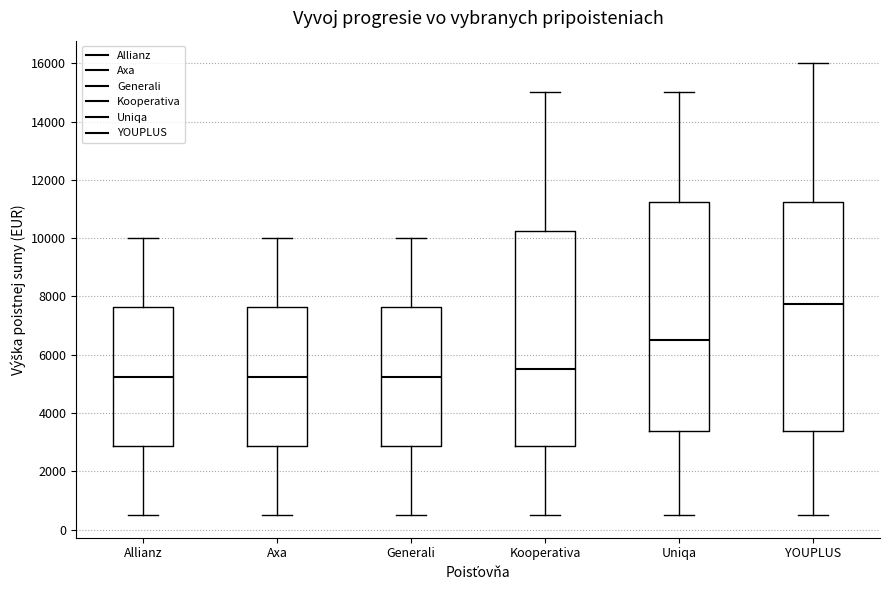

Reading left to right, transcribe this box plot: for each box, give where its median line is, the range the box spans, and where its two whiskers end, as read against the y-axis. The values are not printed on the chart, so give them approximately, as read against the axis.

Allianz: median 5200, box 2800 to 7600, whiskers 600 to 10000
Axa: median 5200, box 2800 to 7600, whiskers 600 to 10000
Generali: median 5200, box 2800 to 7600, whiskers 600 to 10000
Kooperativa: median 5600, box 2800 to 10200, whiskers 600 to 15000
Uniqa: median 6600, box 3400 to 11200, whiskers 600 to 15000
YOUPLUS: median 7800, box 3400 to 11200, whiskers 600 to 16000